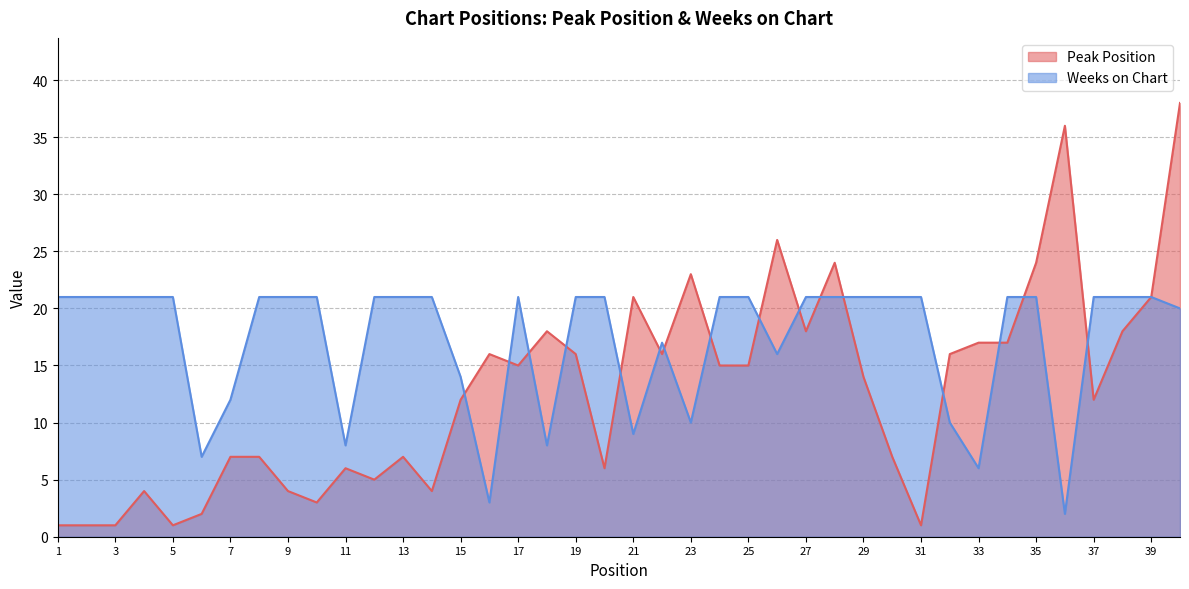

What is the total value across all series at 21?

30